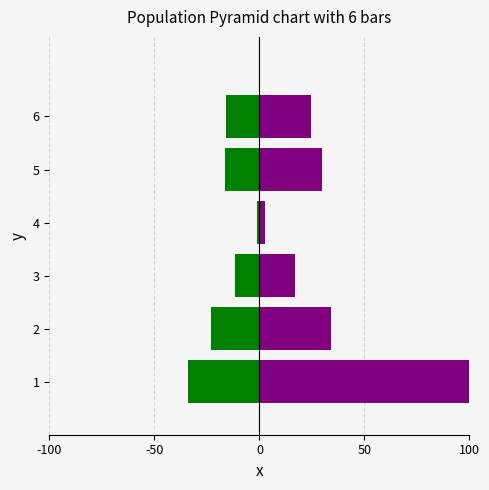

What is the maximum value shown in the chart?

100.0